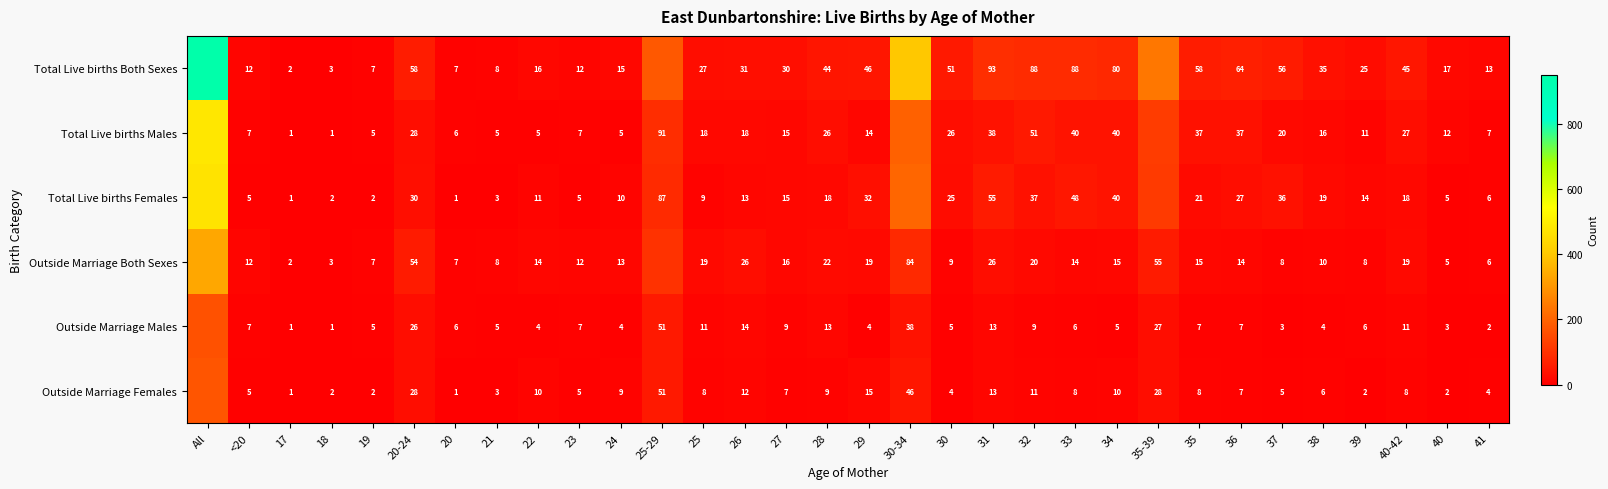

What is the sum of the Total Live births Both Sexes values at 25 and 38?

62